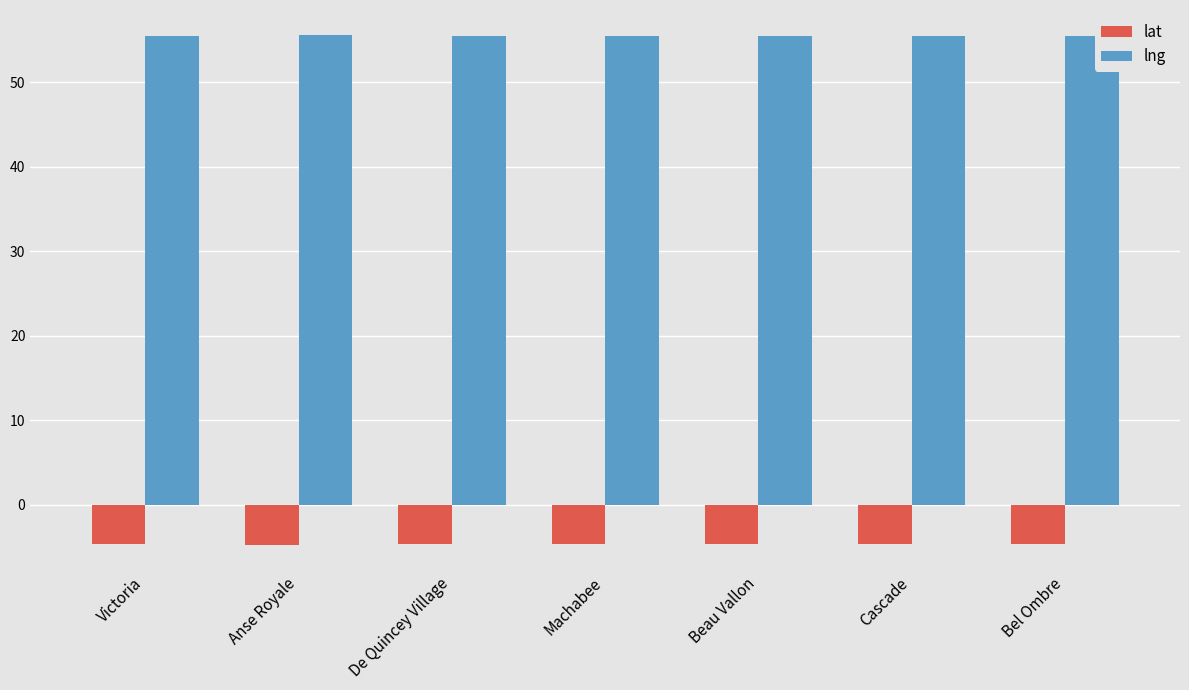

How many groups of bars are there?

7